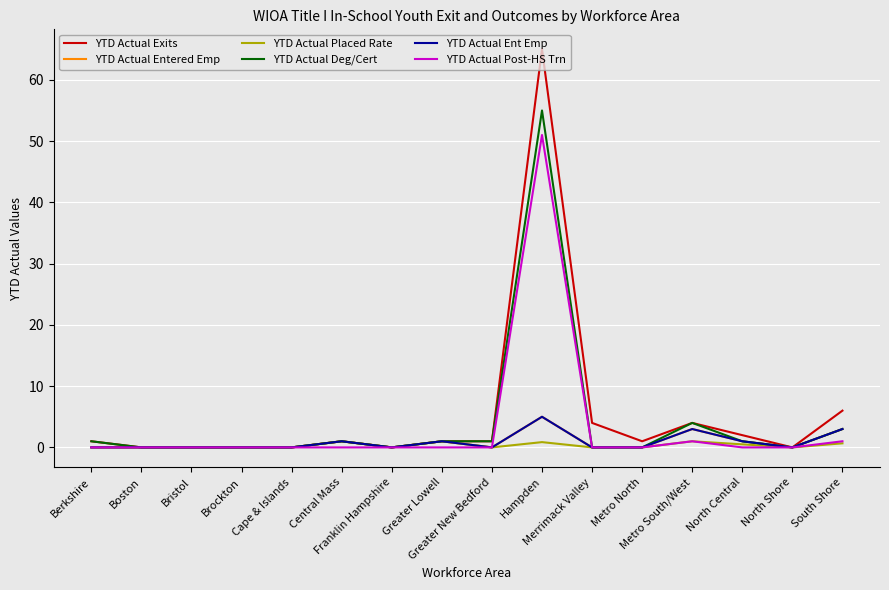

Does the chart display data point markers on the line(s)?

No